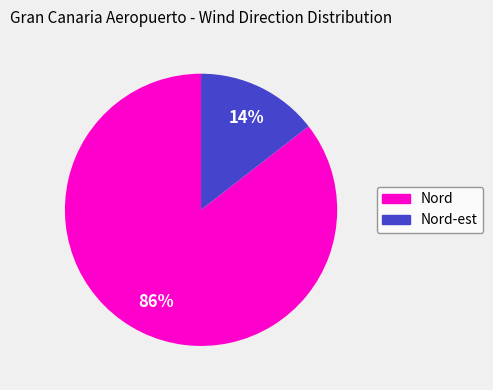

To the nearest percent, what is the average slice percentage?

50%